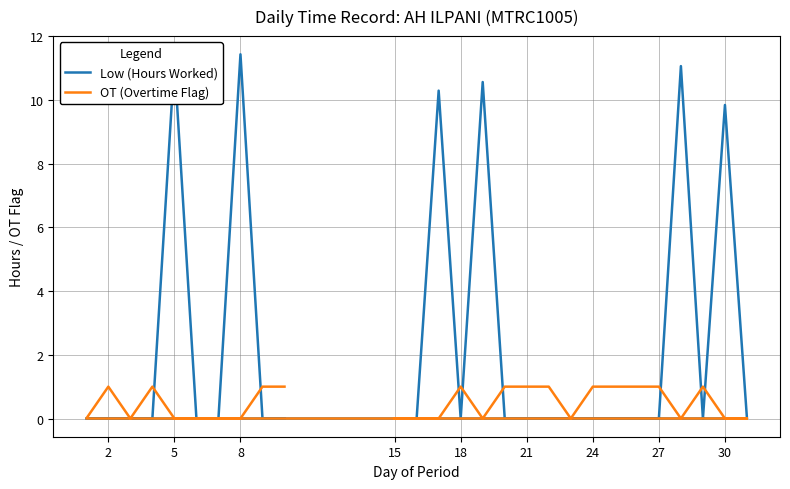

What is the difference between the maximum and second lowest values in the OT (Overtime Flag) series?

1.0